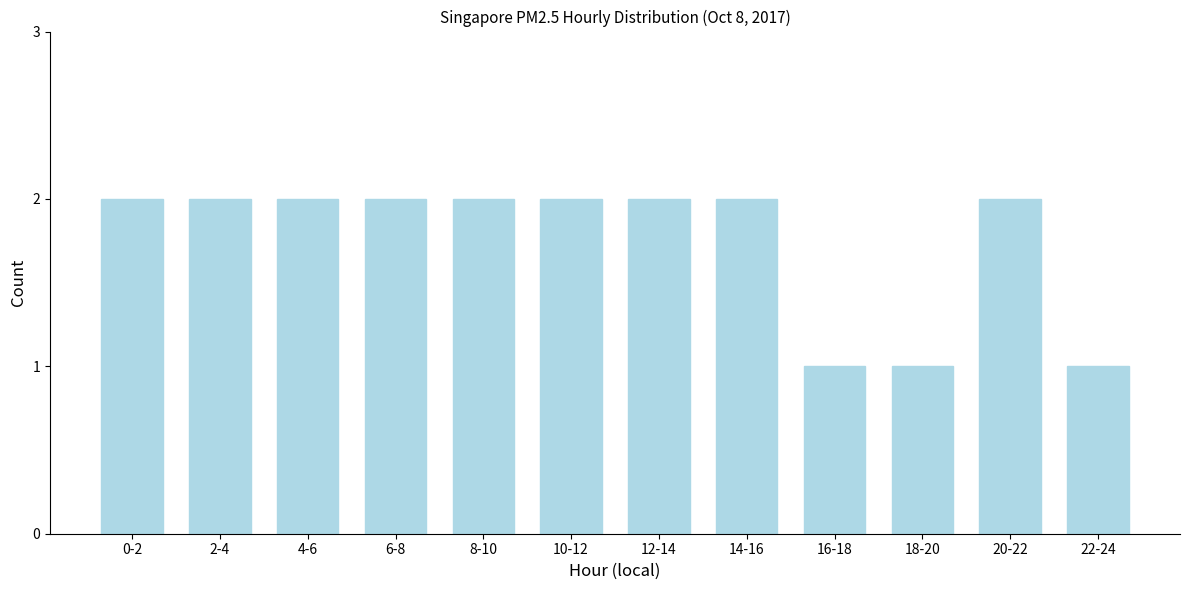

Reading right to left, list all the values displayed in this chart.

1	2	1	1	2	2	2	2	2	2	2	2